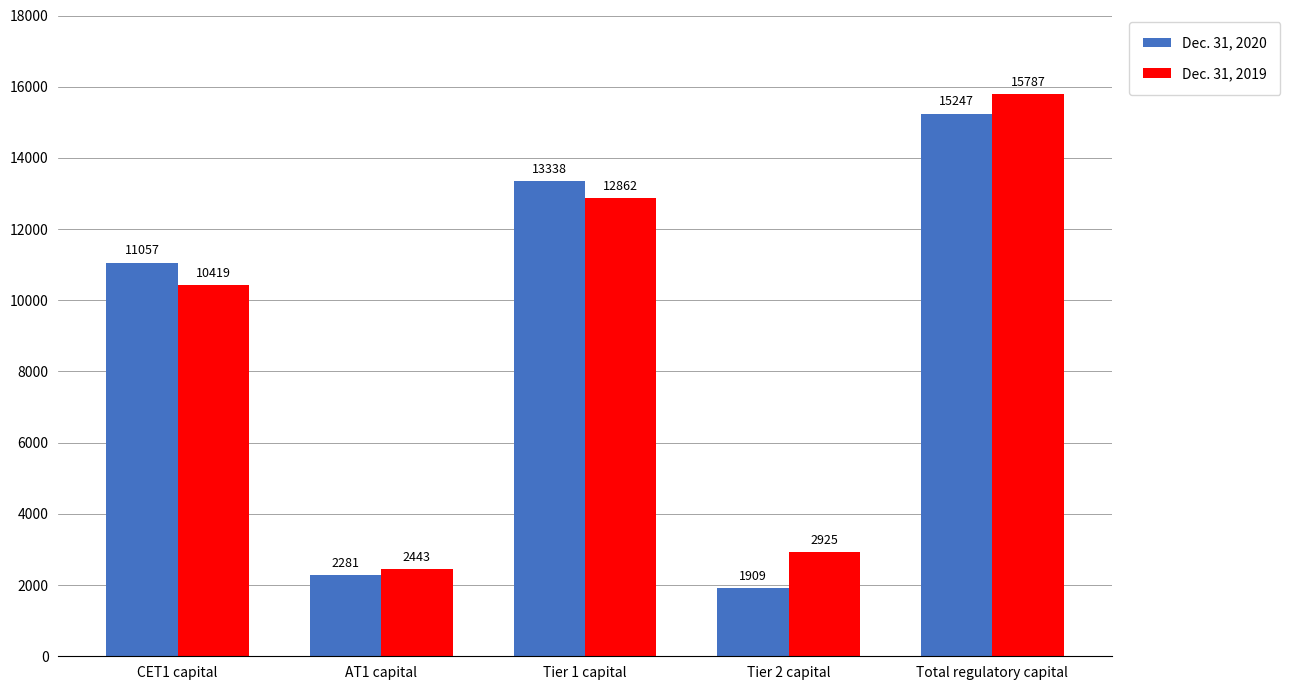

The Dec. 31, 2020 series shows 814 at Tier 2 capital. True or false?

False